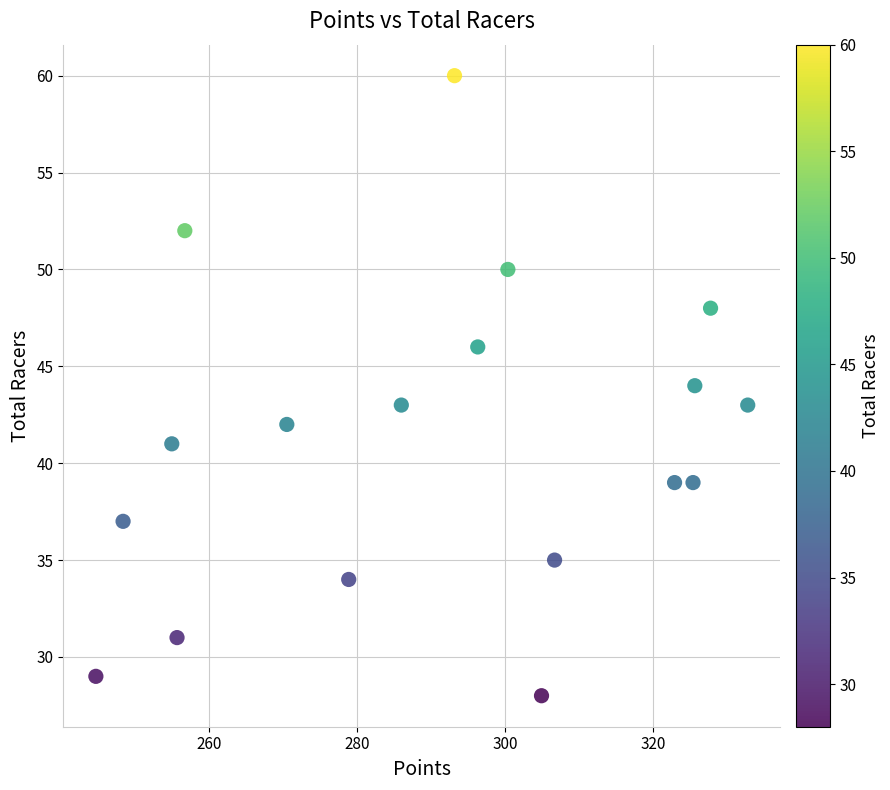

What is the range of Y values (max minus min)?

32